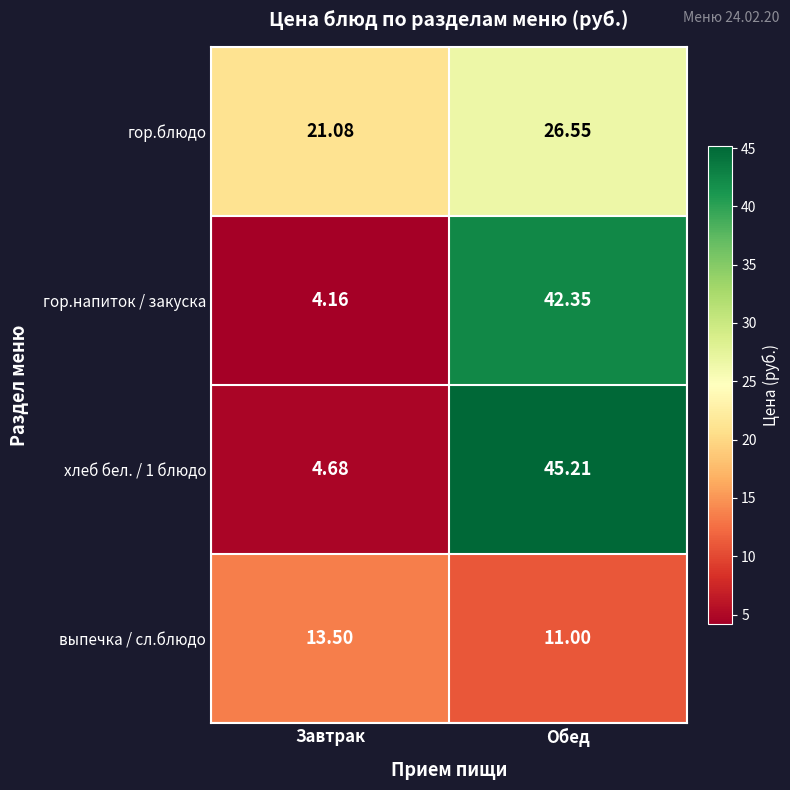

At which category is the sum across all series the highest?

Обед